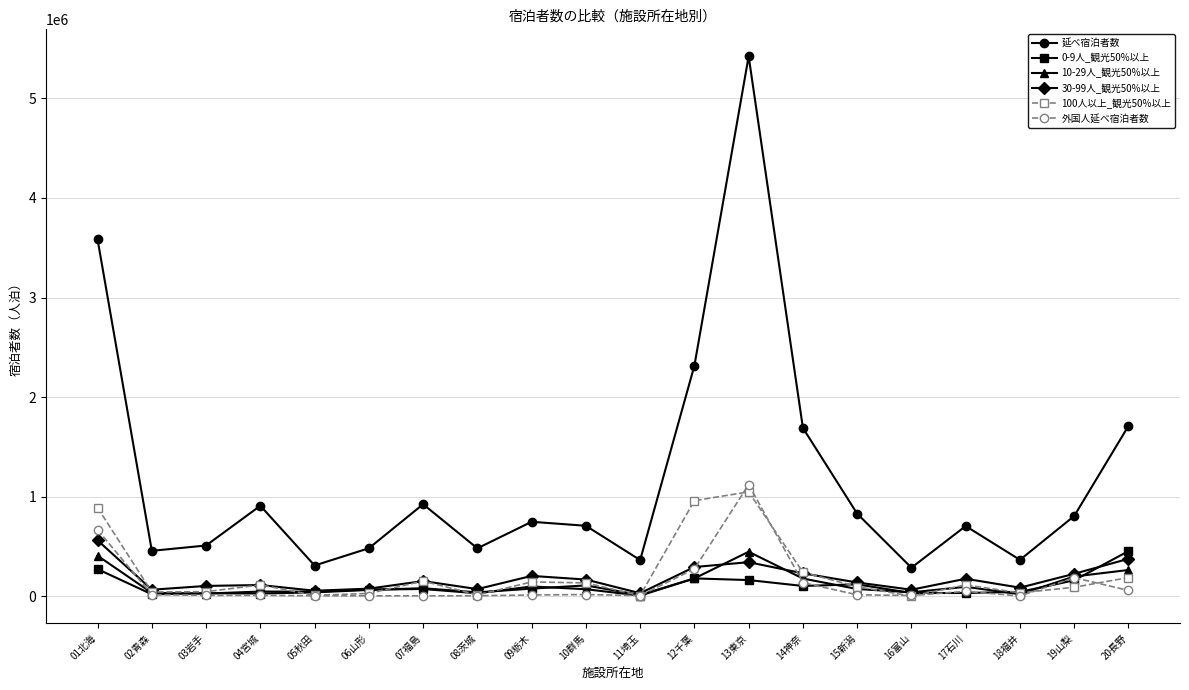

After their last crossing, which series has the higher values: 外国人延べ宿泊者数 or 30-99人_観光50%以上?

30-99人_観光50%以上